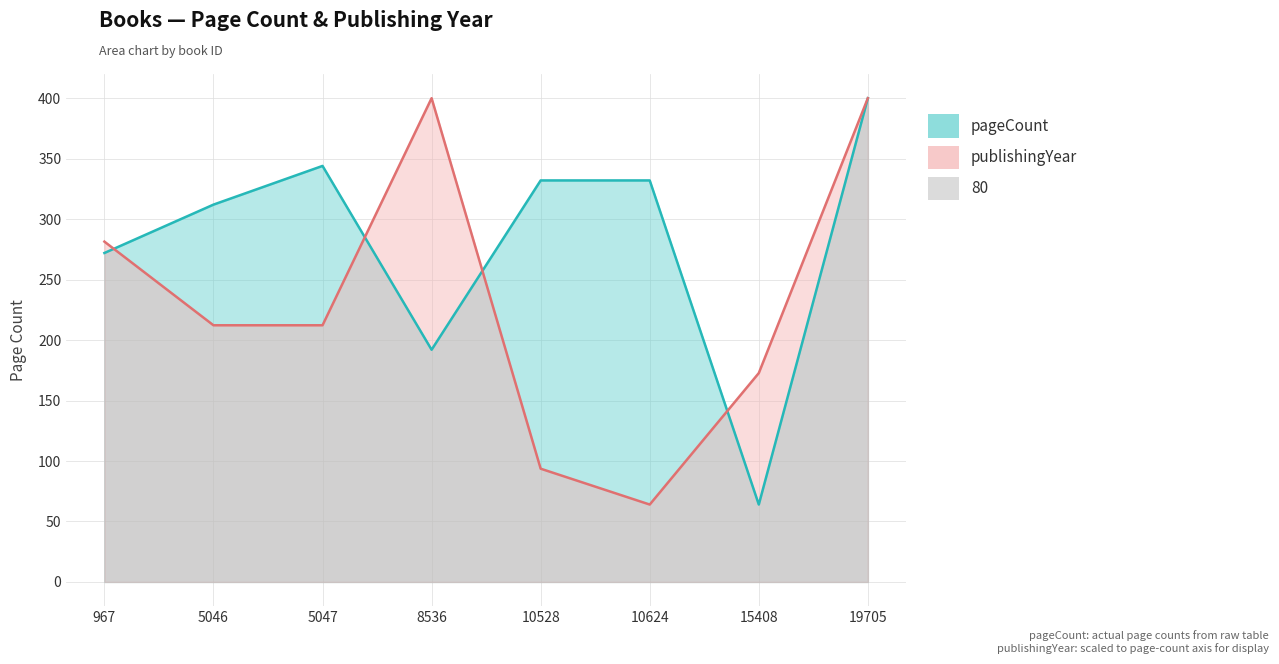

How many interior local peaks does the pageCount series have?

1